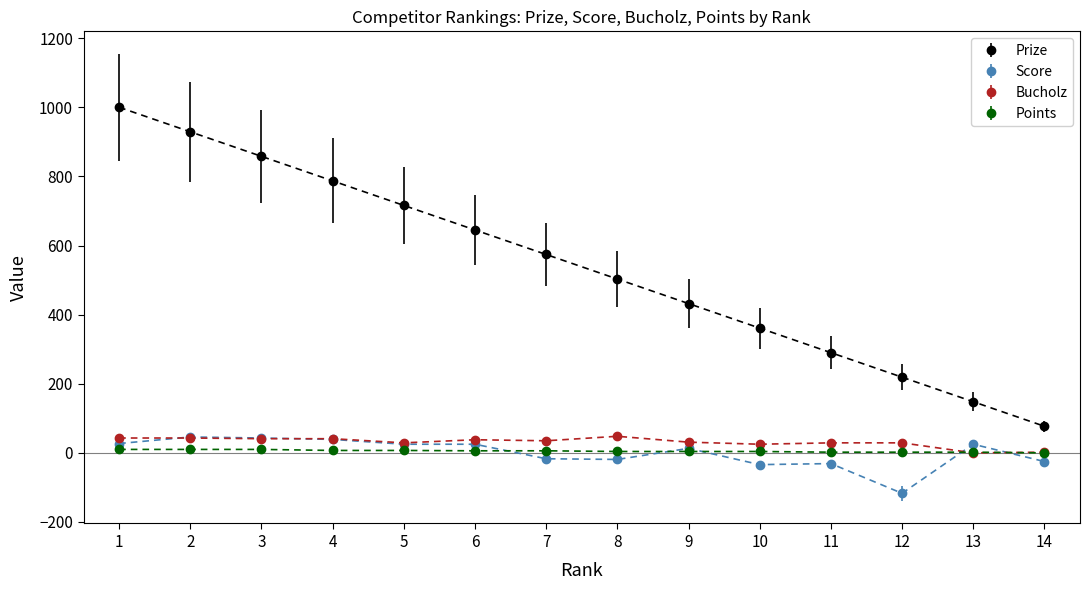

How many distinct data groups are displayed?

4